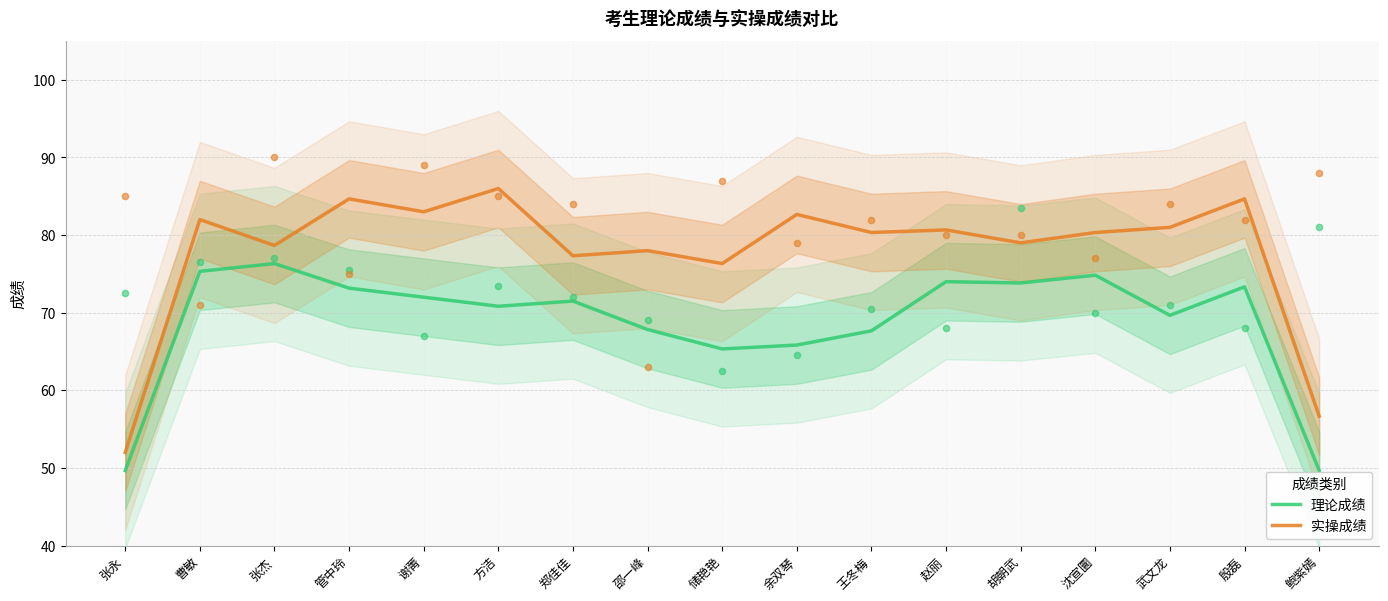

At which category is the sum across all series the highest?

殷磊